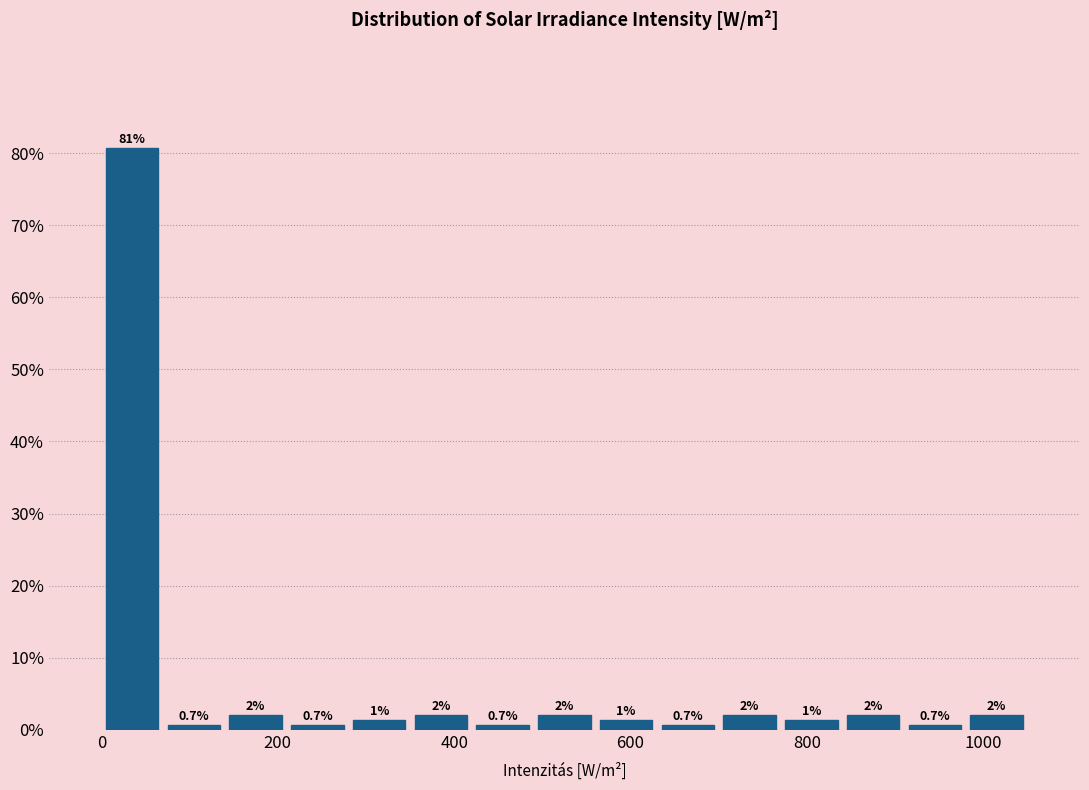

Around what value on the x-axis is the tallest bar? Give the approximate position of its centre, as read against the axis.

40